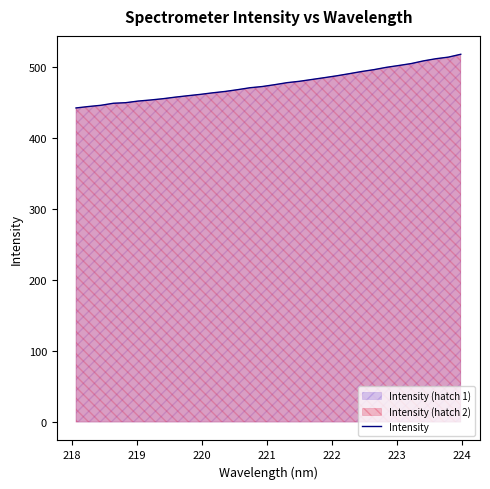

What is the difference between the maximum and minimum values?

75.5